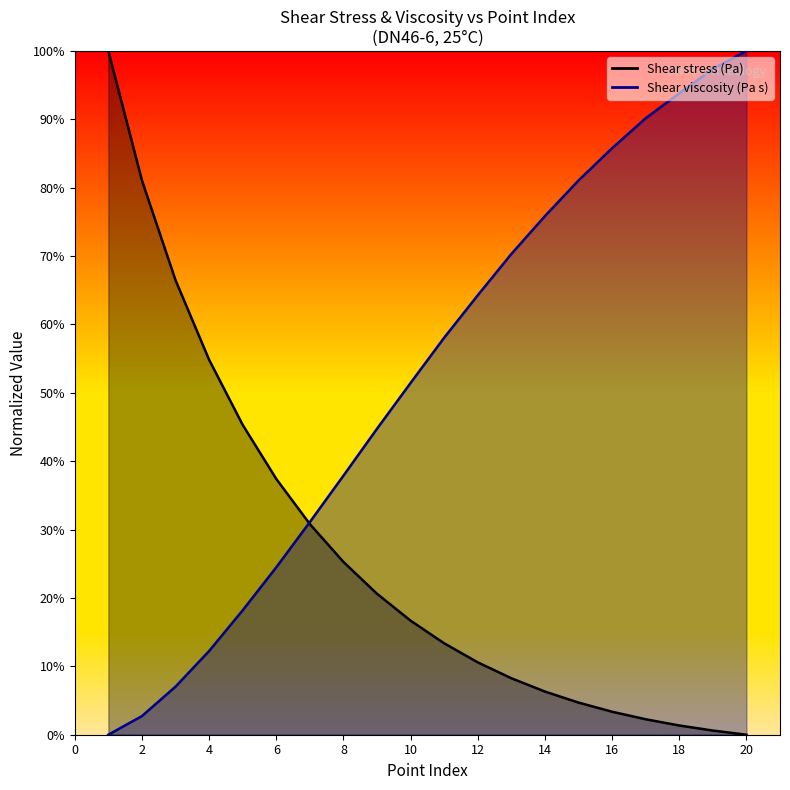

Where do Shear viscosity (Pa s) and Shear stress (Pa) first cross each other?

6 and 7